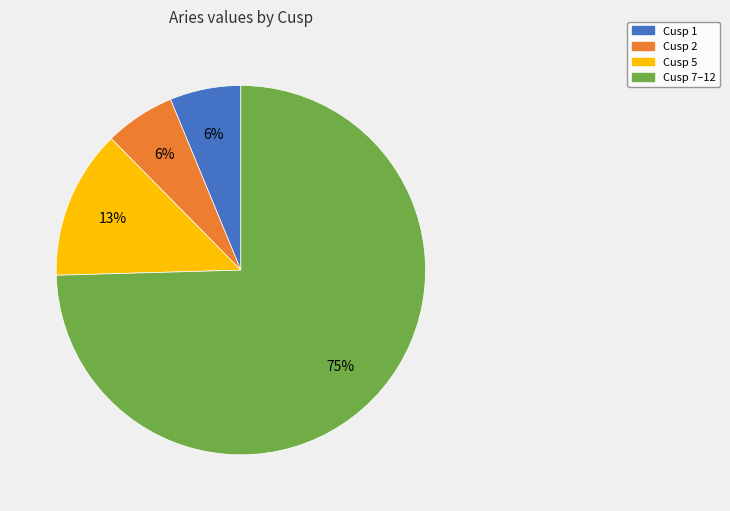

Is there any slice that represents more than half of the pie?

Yes